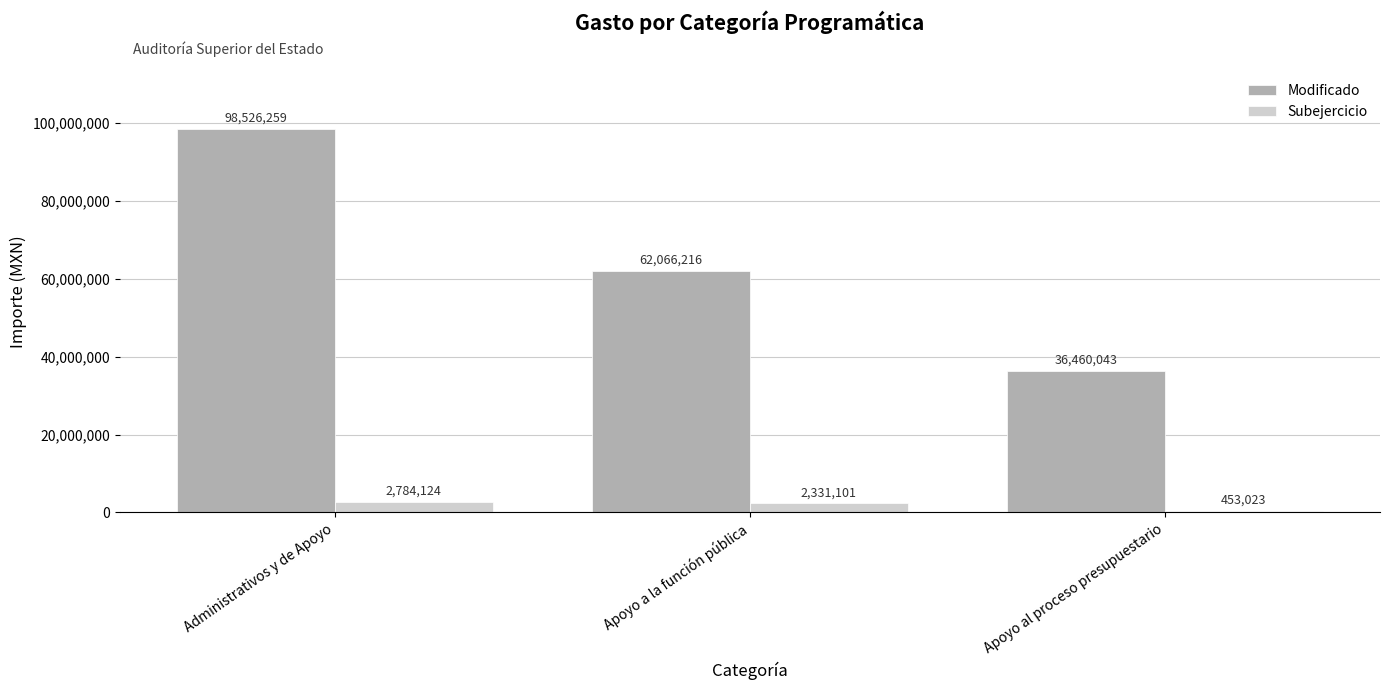

Count the number of data series in this chart.

2